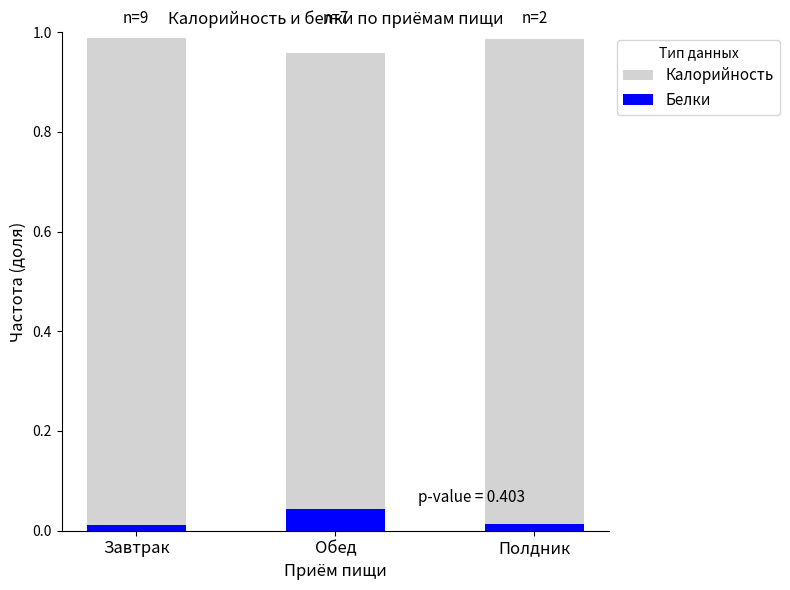

Count the number of data series in this chart.

2